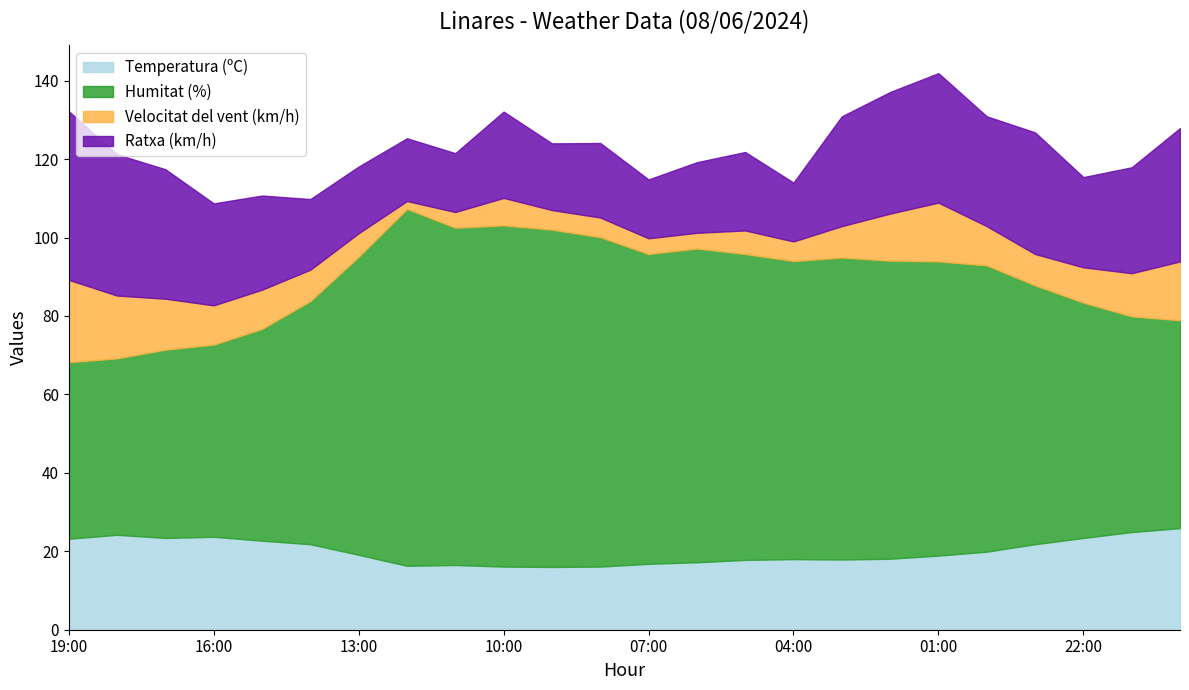

How many data points in Humitat (%) are above 76?

9